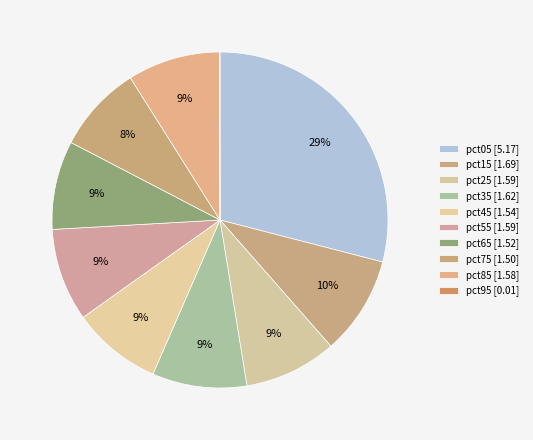

What is the total percentage of pct45 and pct55?

17.6%